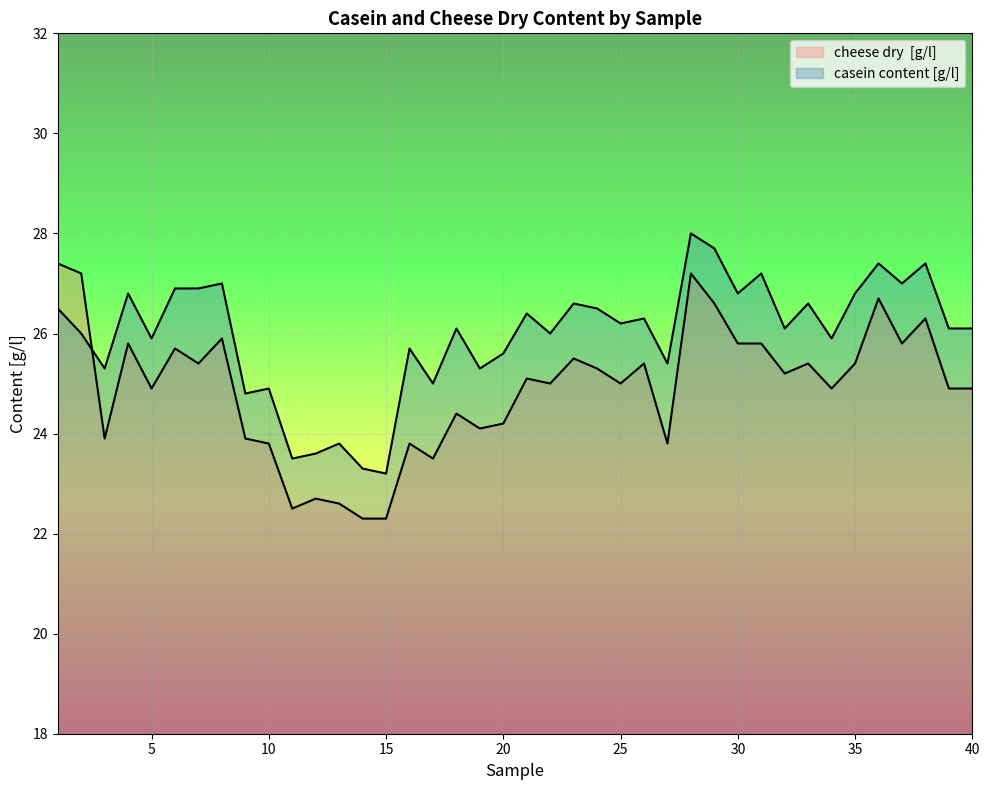

At which category is the sum across all series the highest?

28